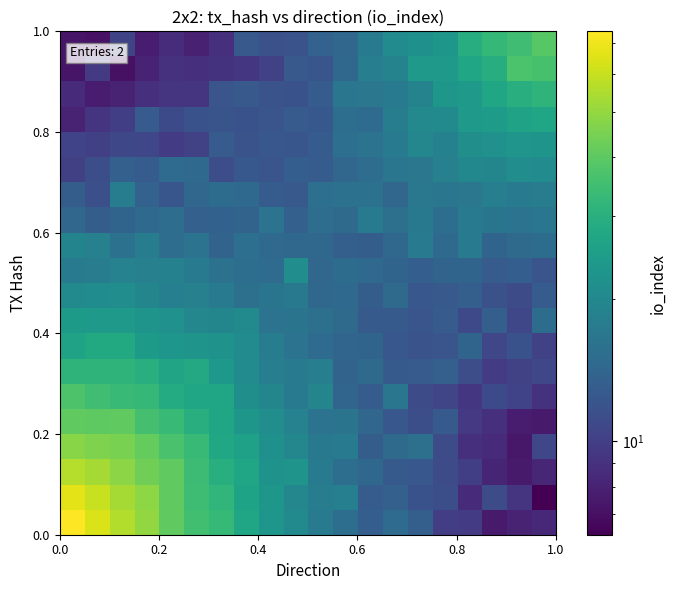

What is the greatest value displayed?

74.0